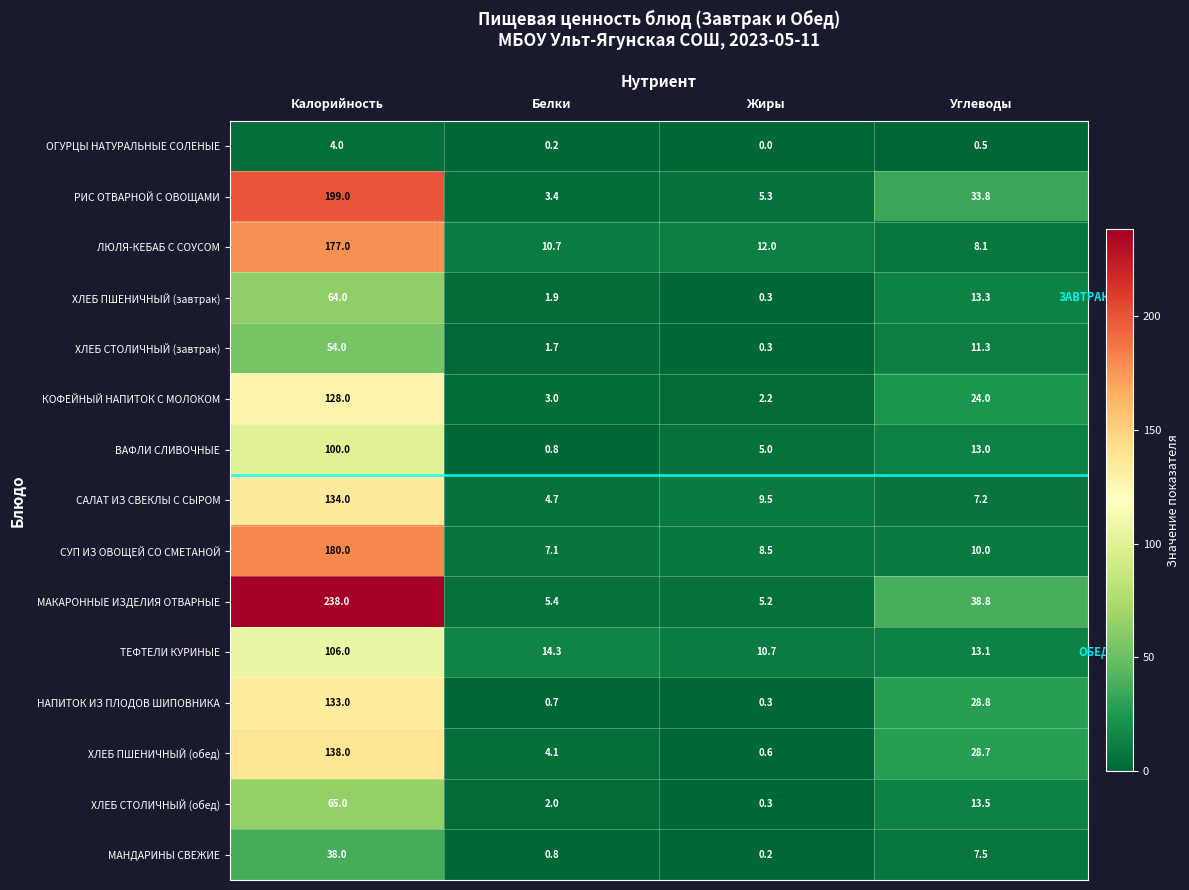

Between Белки and Углеводы, which series saw the biggest shift?

МАКАРОННЫЕ ИЗДЕЛИЯ ОТВАРНЫЕ